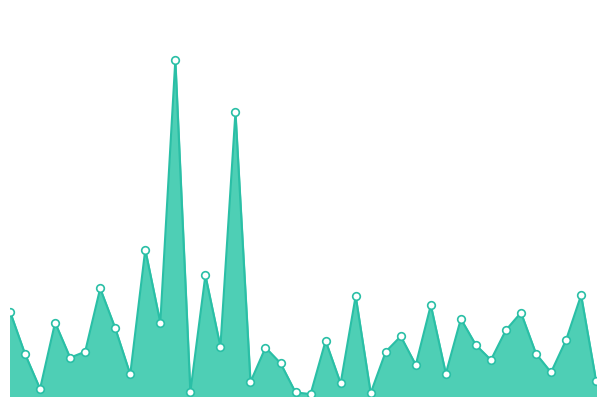

Does the chart have visible grid lines?

No